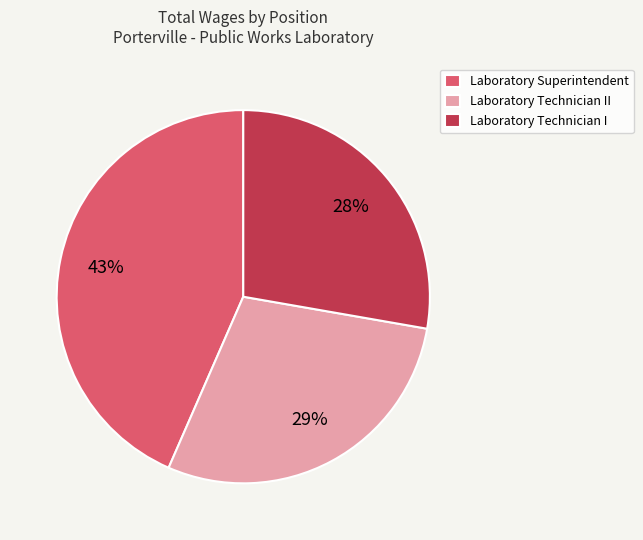

What percentage is the Laboratory Technician II slice, to the nearest percent?

29%